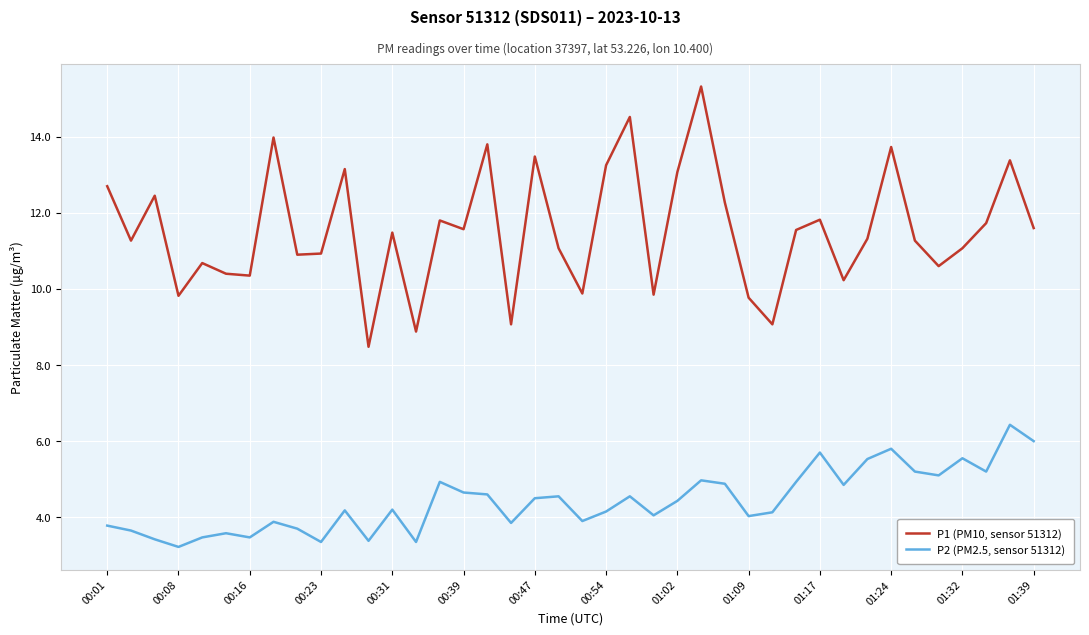

Which series has the largest total across all categories?

P1 (PM10, sensor 51312)